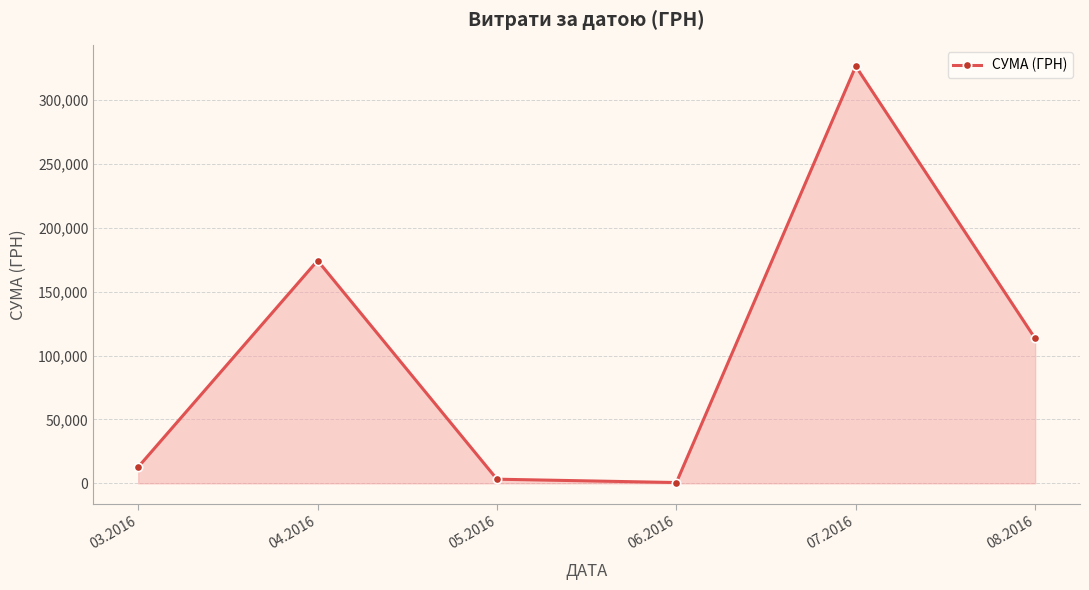

The value at 03.2016 is 12746.9. True or false?

True